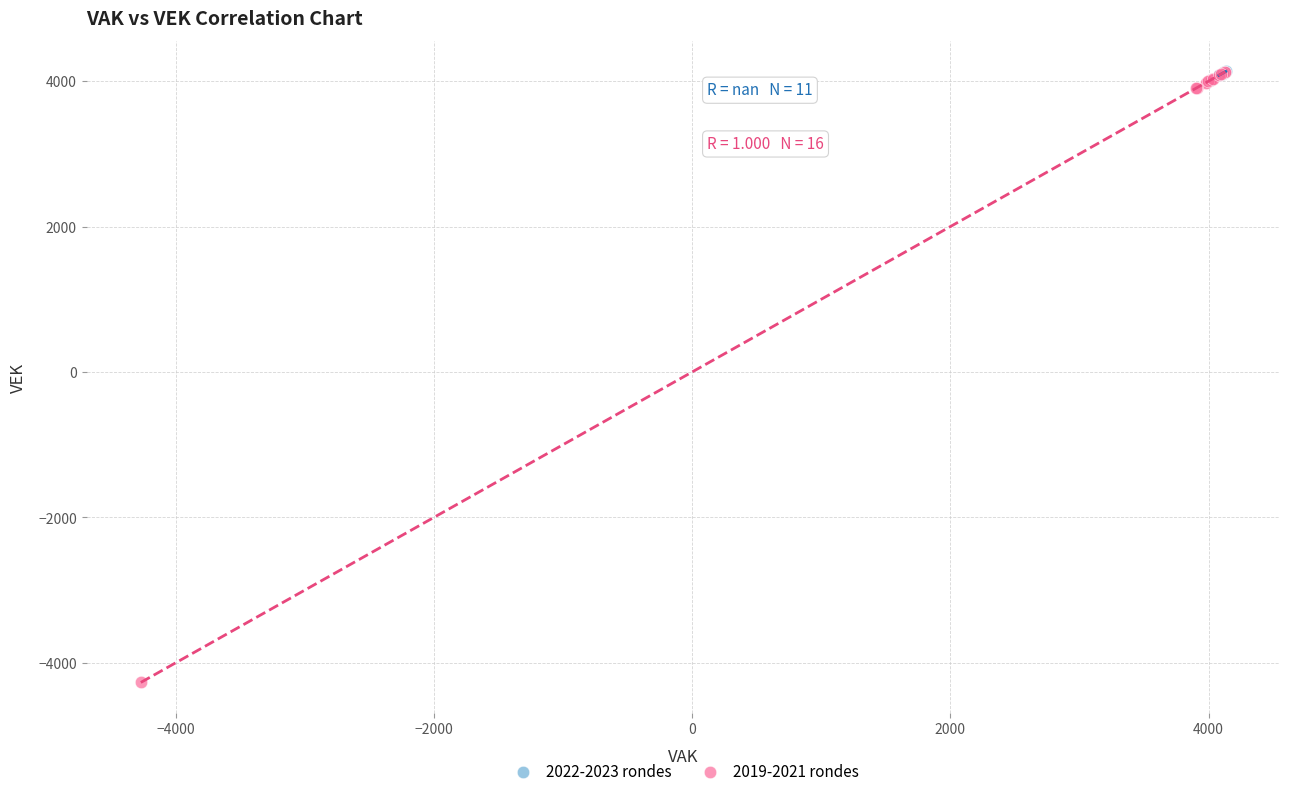

Which series has the largest Y range (max minus min)?

2019-2021 rondes